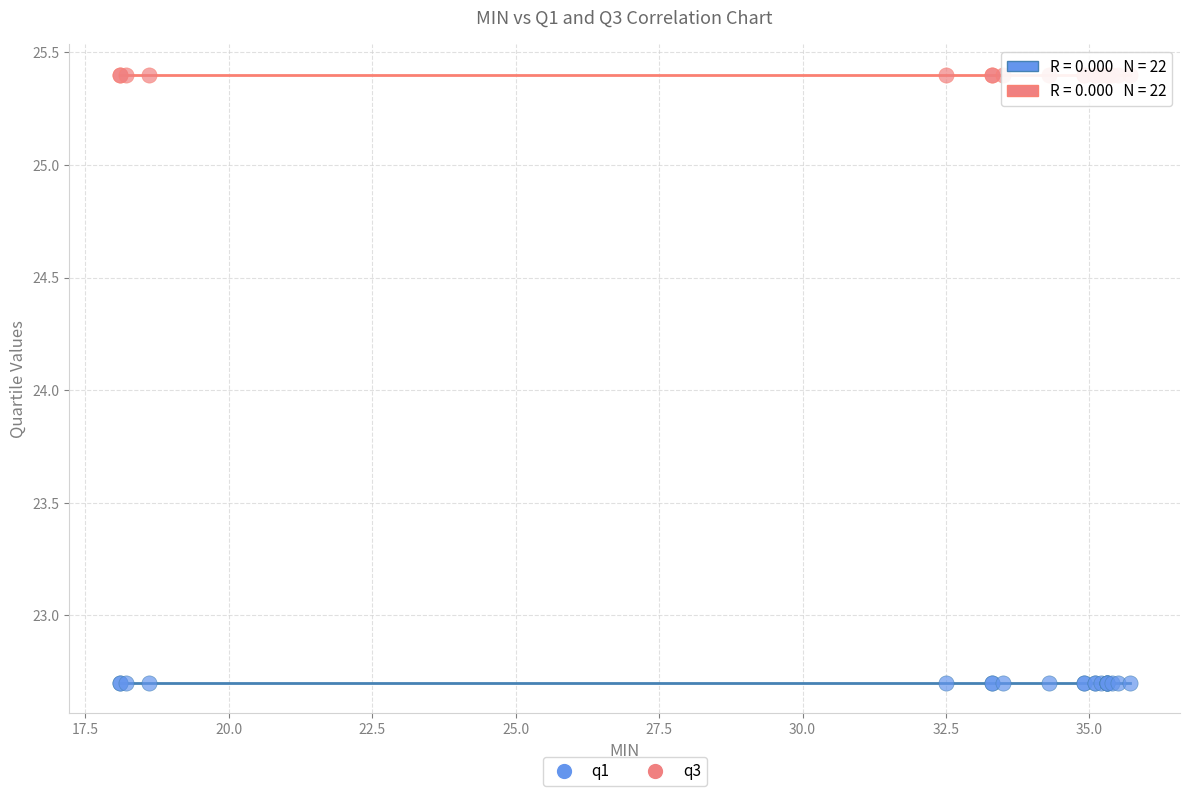

Which series contains the lowest Y value?

q1